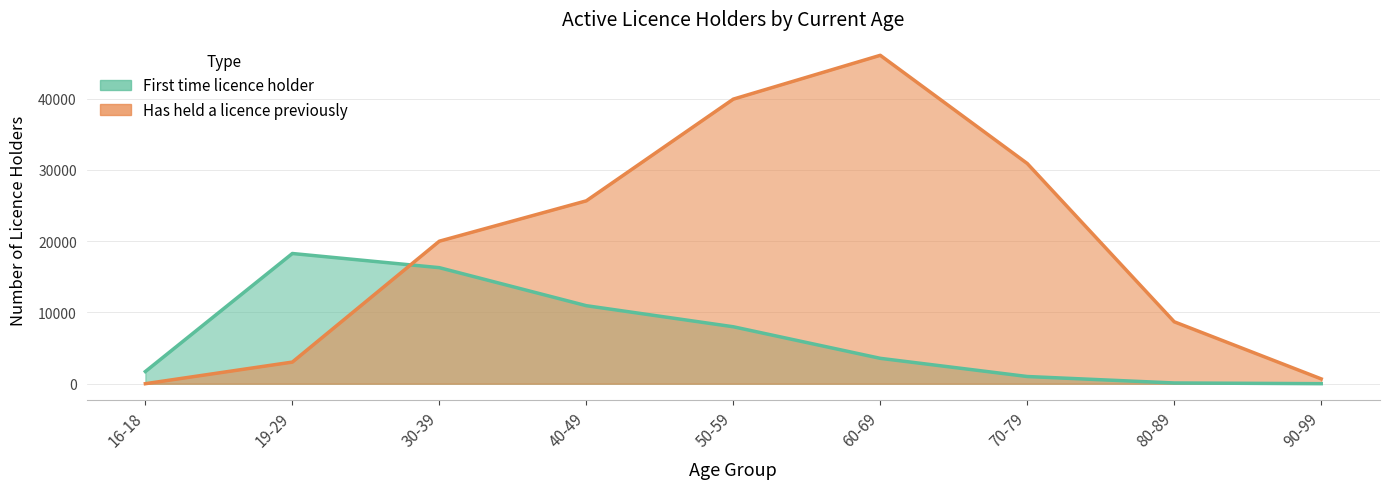

Between which two adjacent categories do First time licence holder and Has held a licence previously first intersect?

19-29 and 30-39